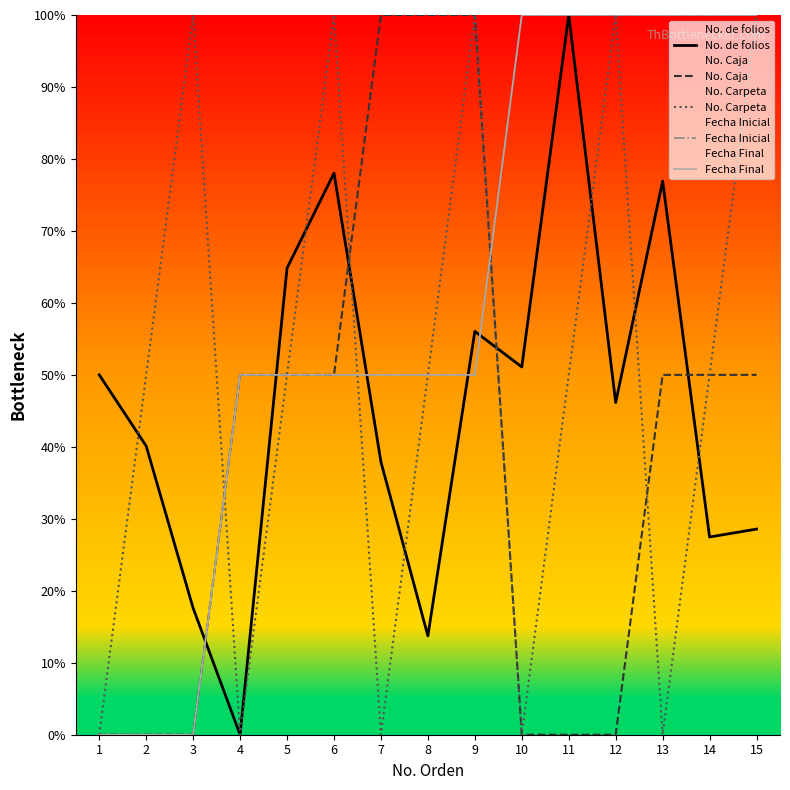

What is the total value across all series at 4?

150.0